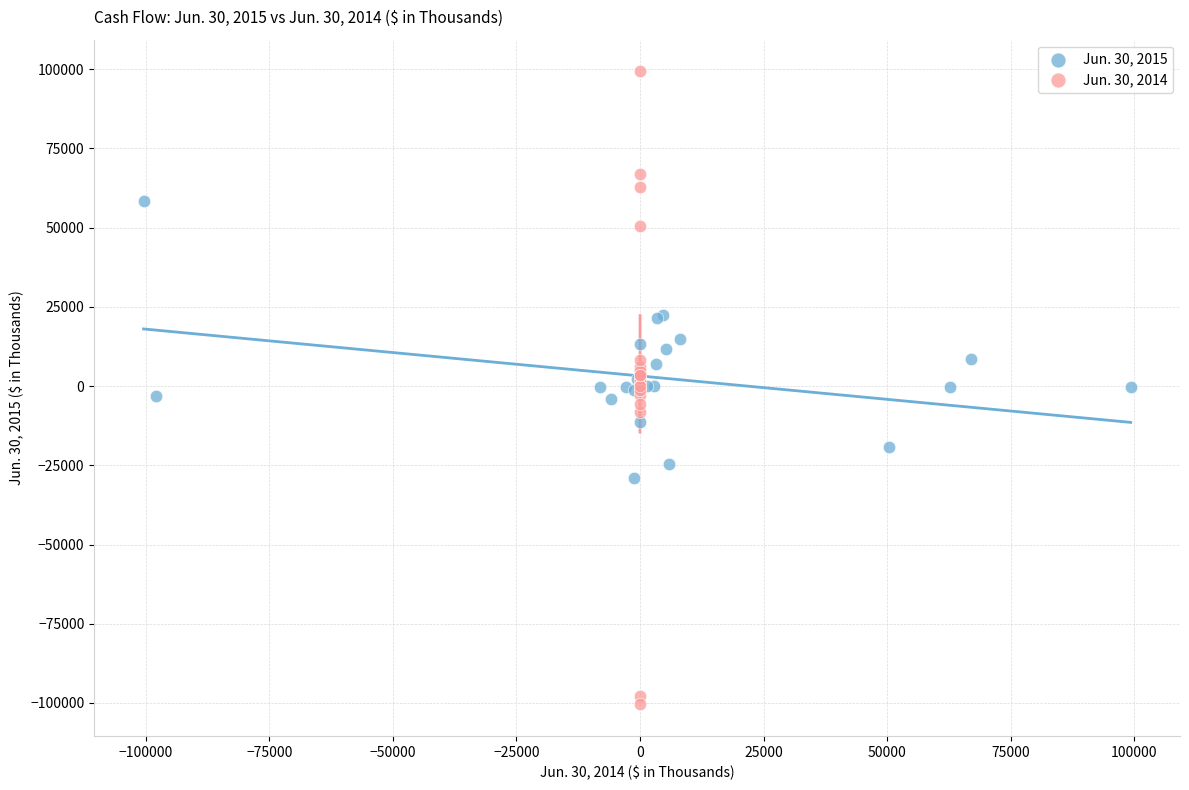

Which series has the largest Y range (max minus min)?

Jun. 30, 2014